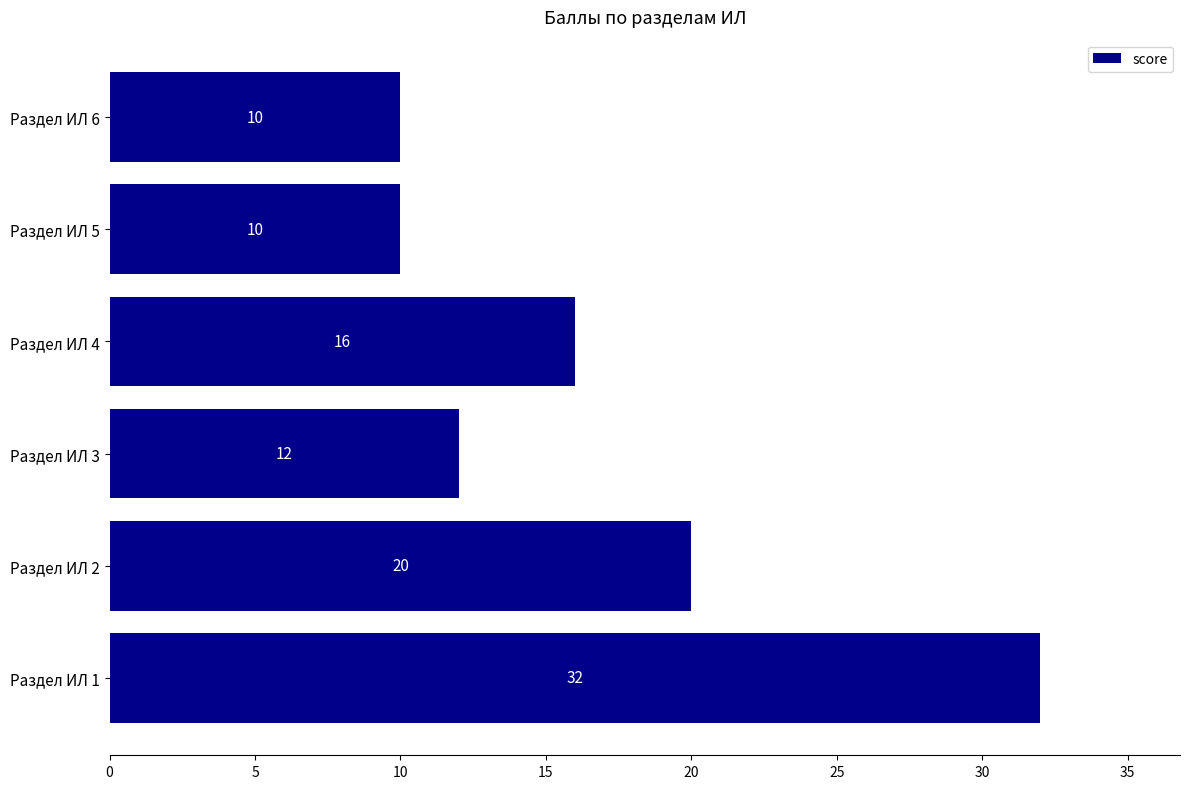

What is the sum of all values?

100